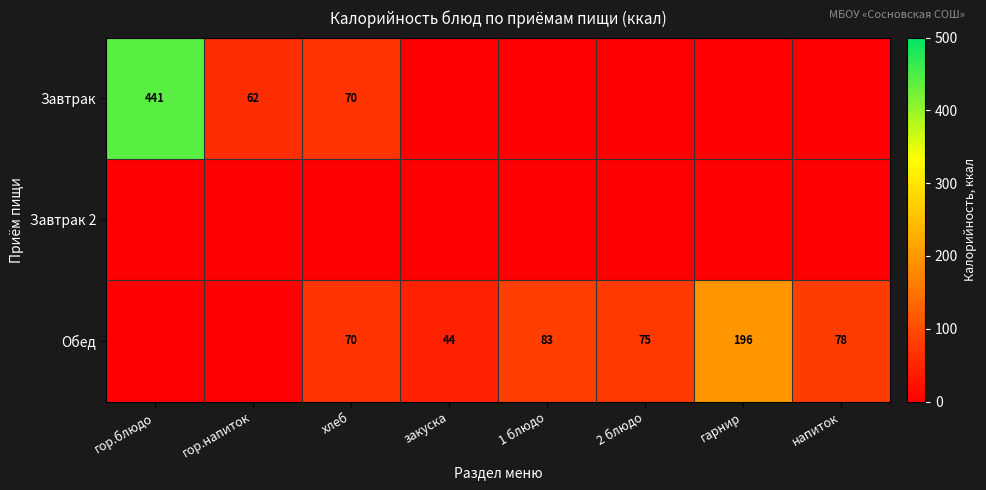

What is the sum of the Обед values at хлеб and гарнир?

266